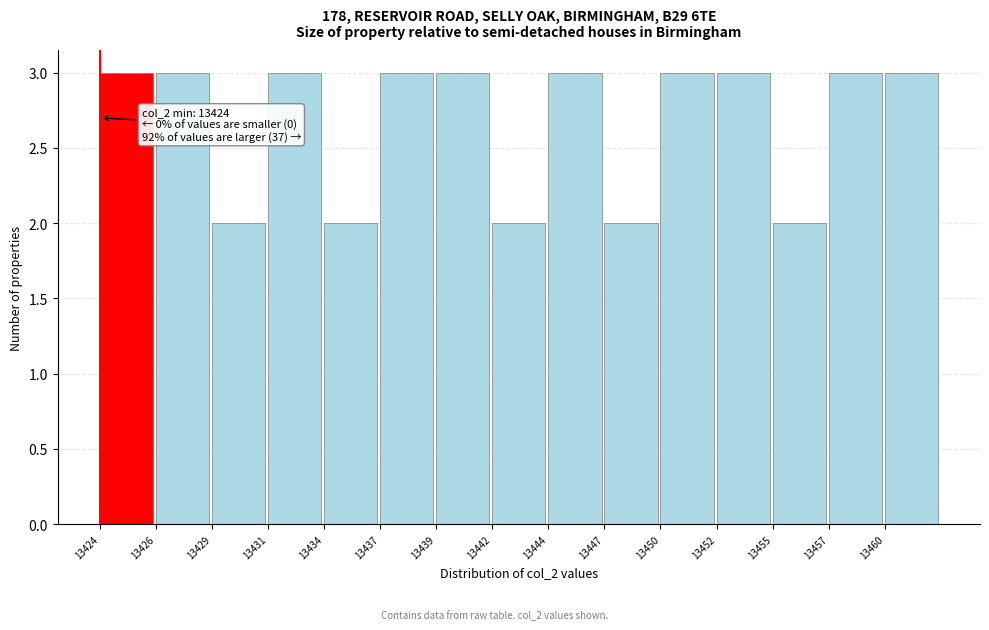

Reading right to left, what are all the values shown in this chart?

13460=3	13457=3	13455=2	13452=3	13450=3	13447=2	13444=3	13442=2	13439=3	13437=3	13434=2	13431=3	13429=2	13426=3	13424=3